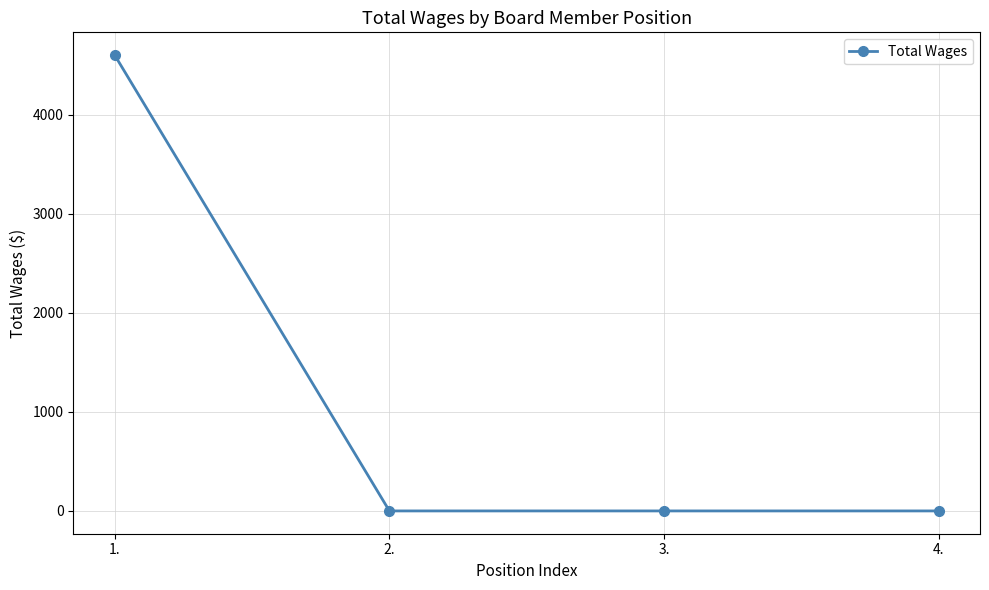

Is it true that the value at 2. is 0?

True